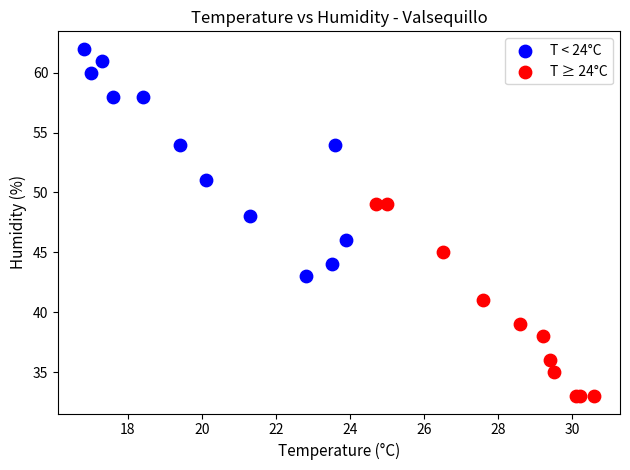

What are all the series names shown in the legend?

T < 24°C, T ≥ 24°C